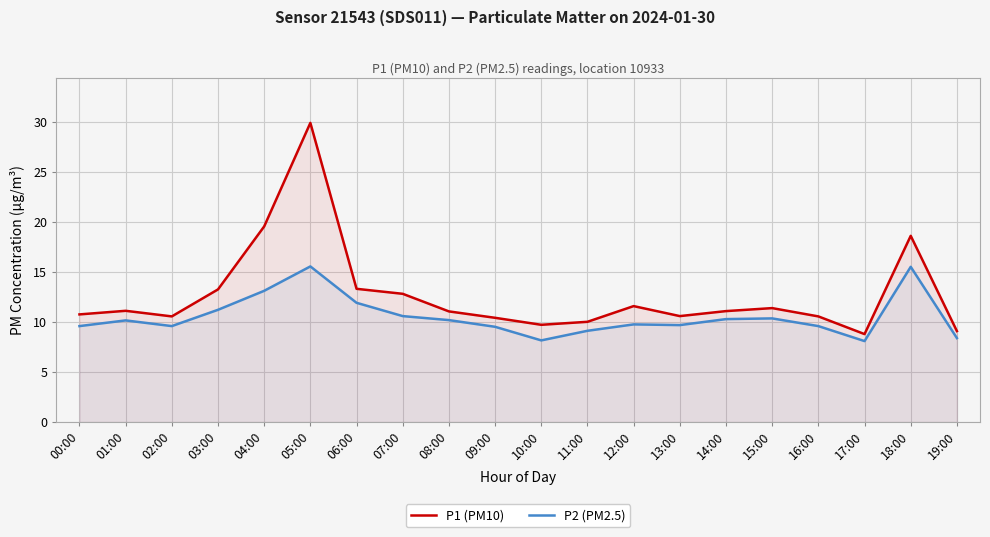

How many data points does each series have?

20